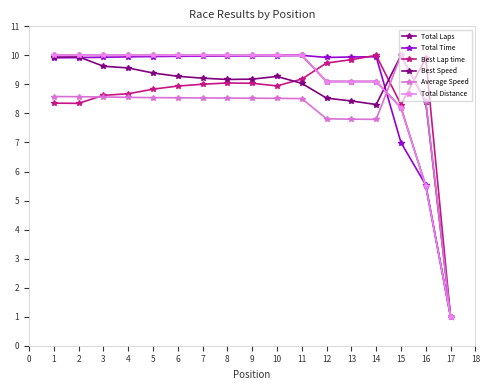

Does the chart have visible grid lines?

No